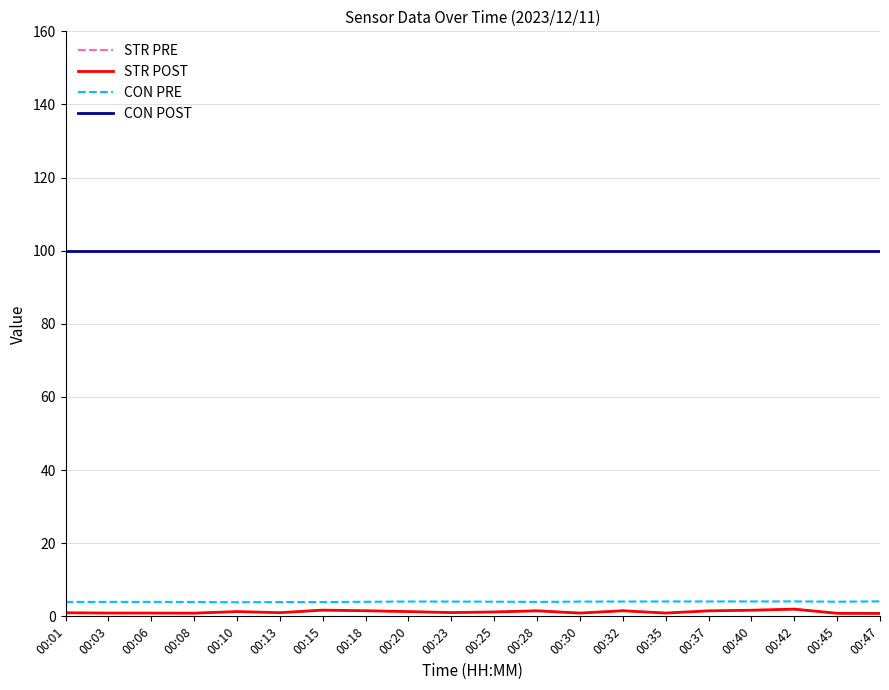

True or false: STR POST and CON PRE intersect in this chart.

False